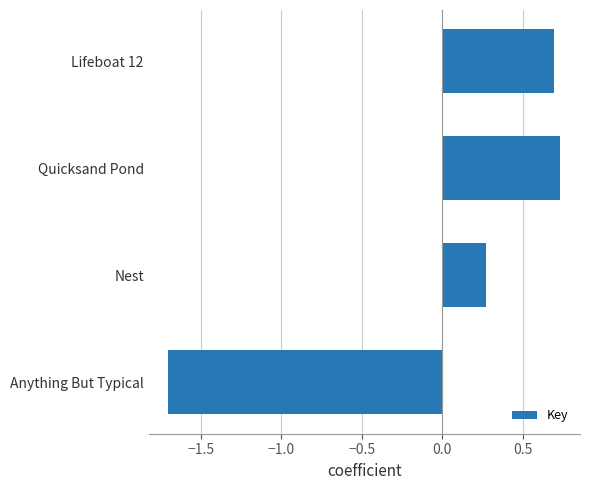

What value does the data have at Anything But Typical?

-1.7